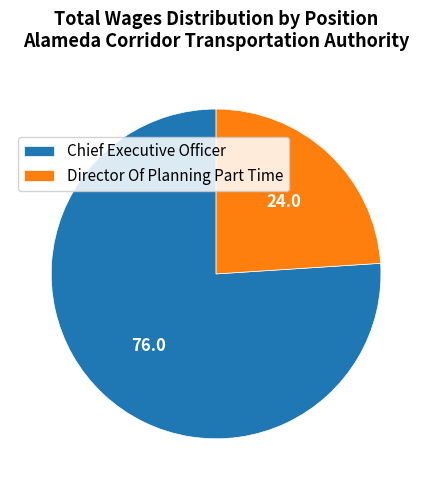

How many segments does this pie chart have?

2